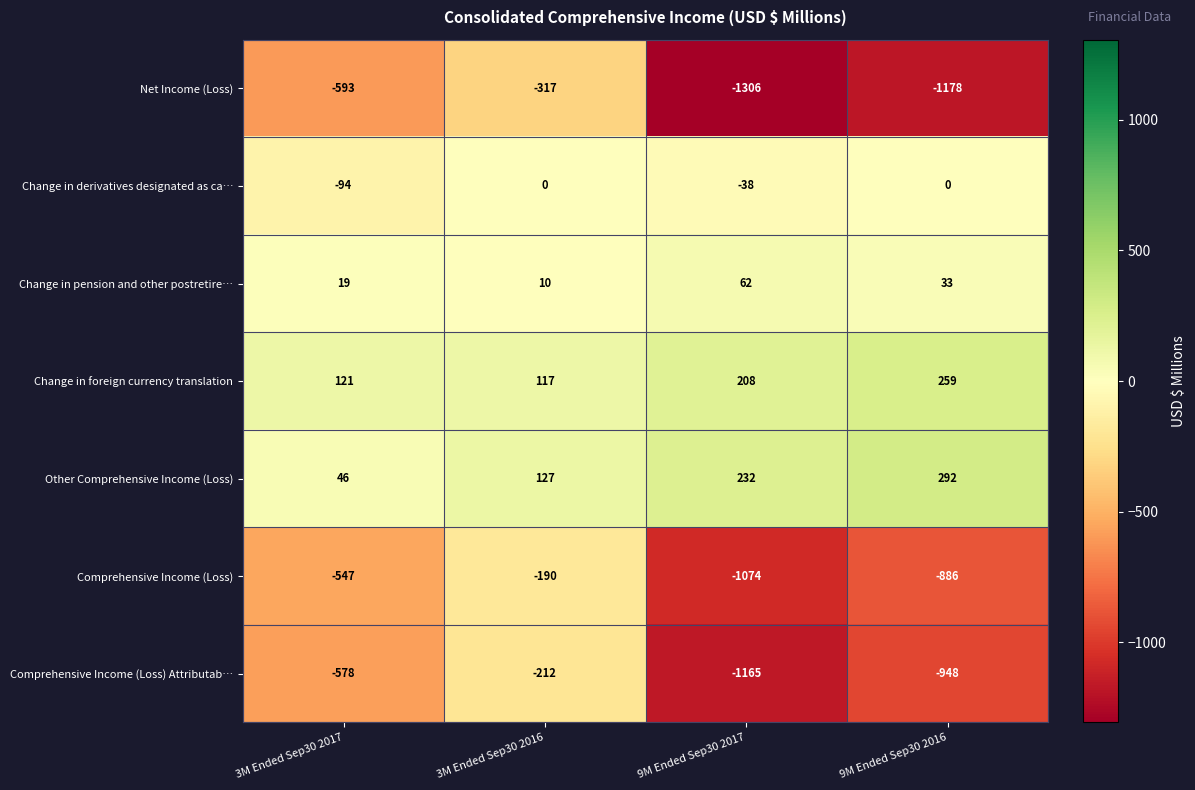

Count the Comprehensive Income (Loss) Attributab… values in the range -948 to -212.

3